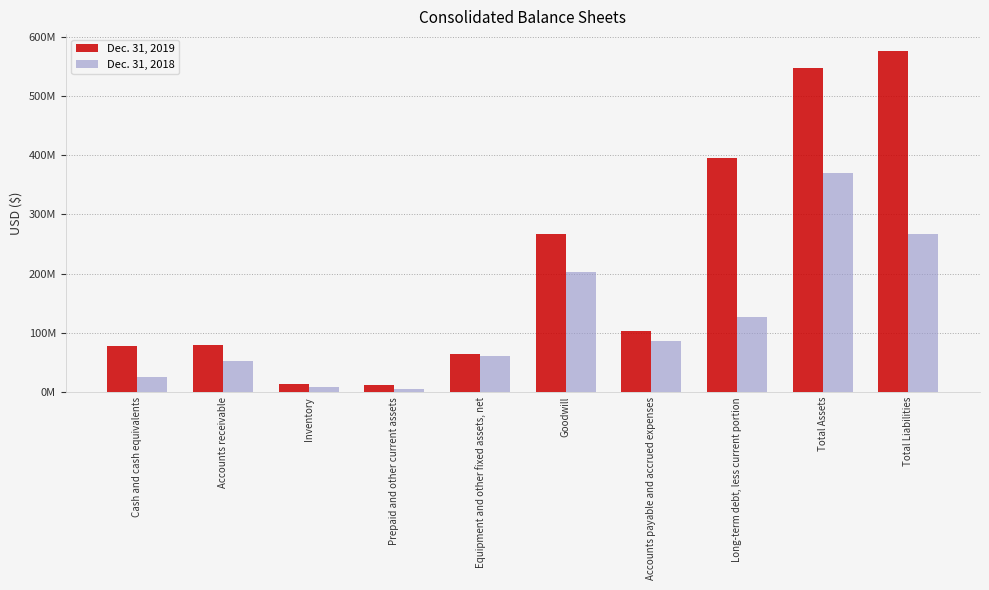

Which series changed the most between Inventory and Long-term debt, less current portion?

Dec. 31, 2019